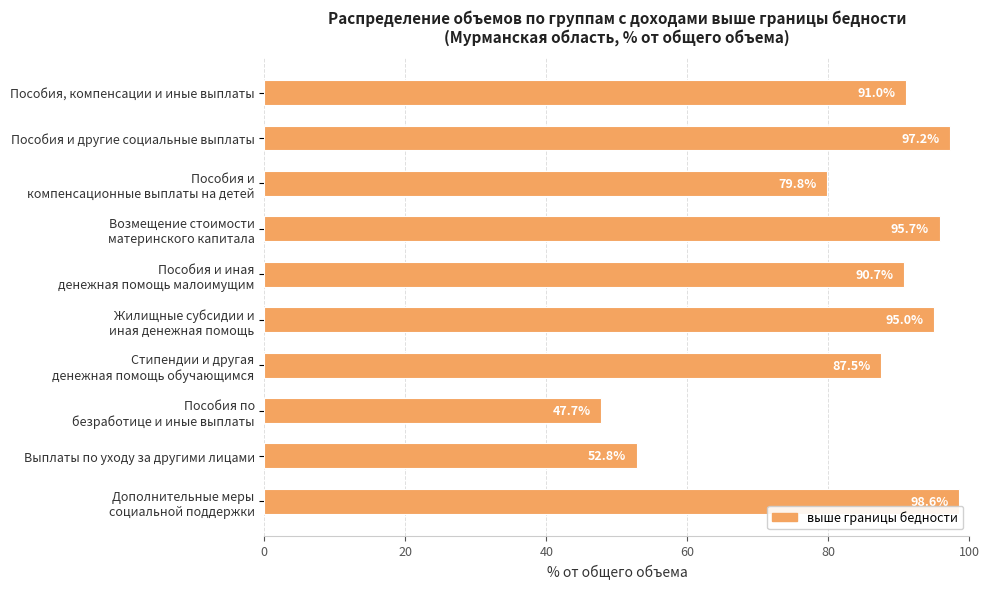

The value at Выплаты по уходу за другими лицами is 92.9. True or false?

False